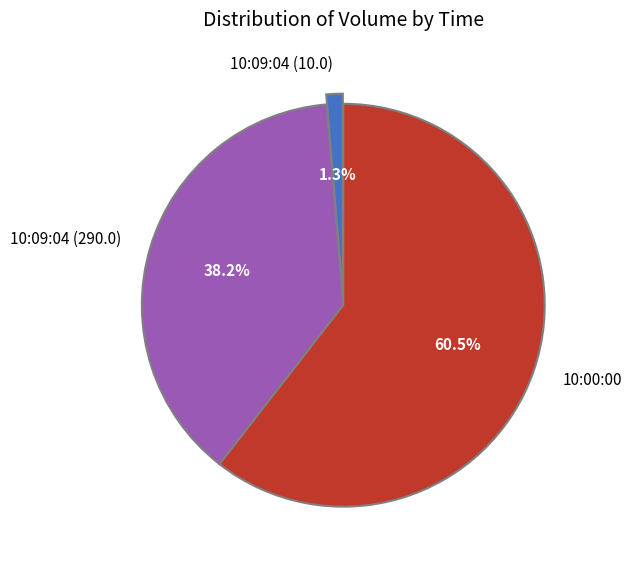

Is it true that 10:09:04 (290.0) is 38% of the pie?

True